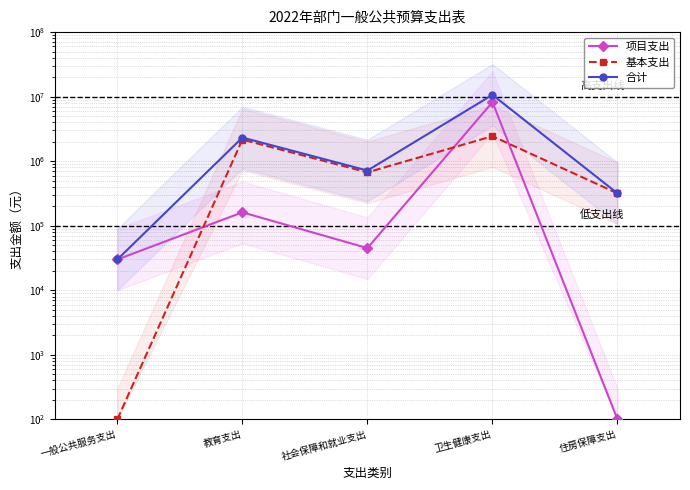

True or false: 基本支出 and 合计 cross at least once.

False